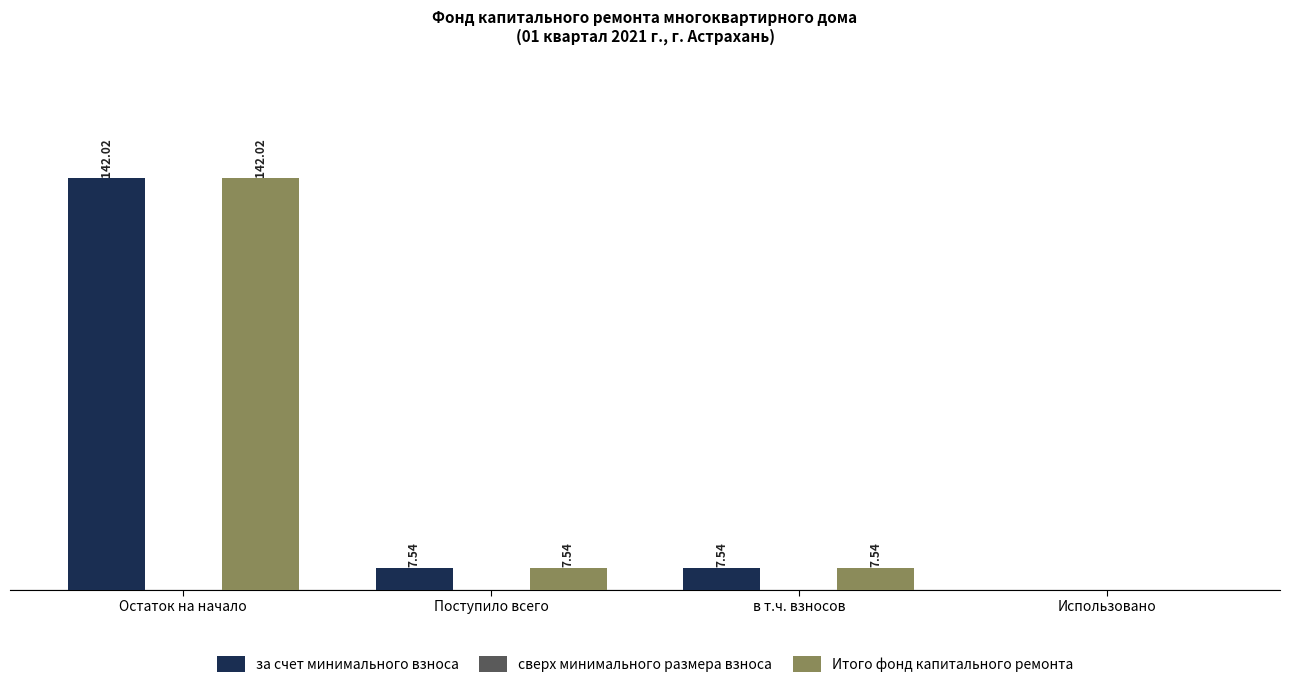

Which label corresponds to the largest value in the chart?

Остаток на начало